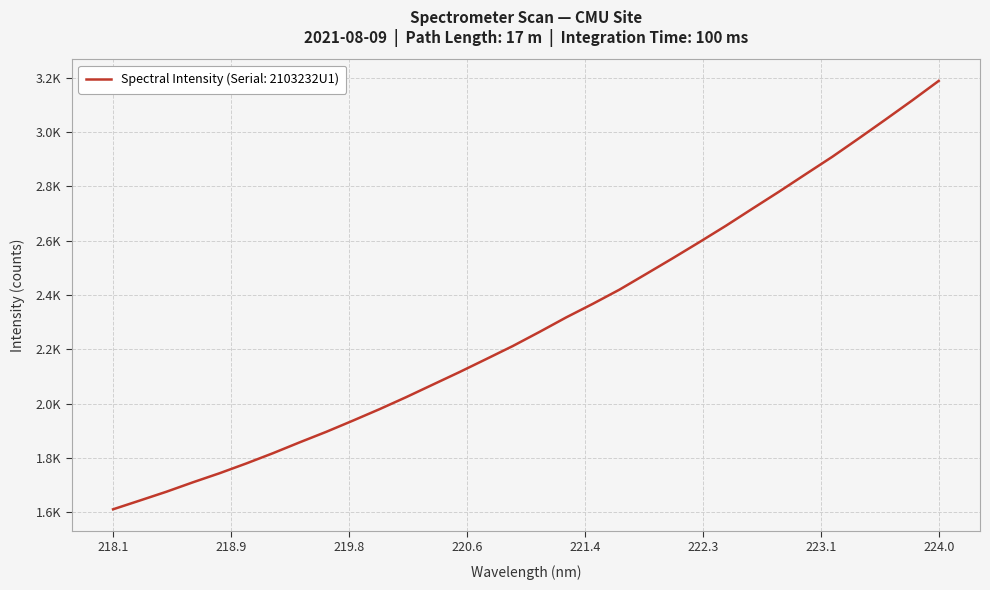

Is this an area chart (filled region under the line)?

No